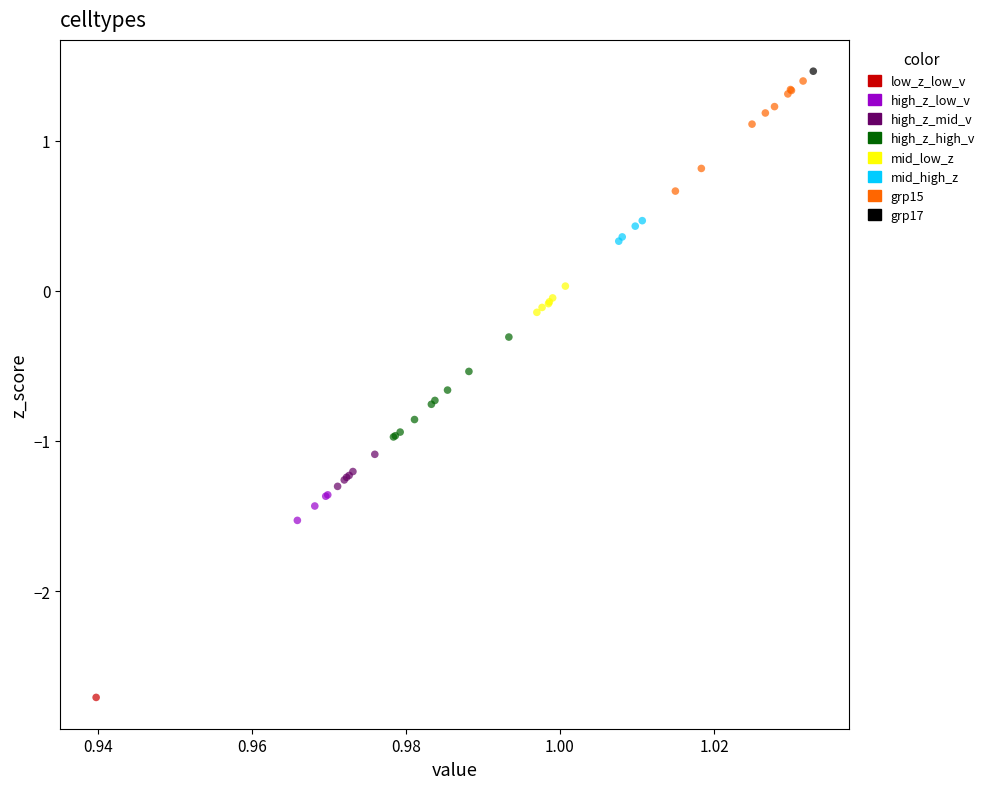

What are all the series names shown in the legend?

low_z_low_v, high_z_low_v, high_z_mid_v, high_z_high_v, mid_low_z, mid_high_z, grp15, grp17